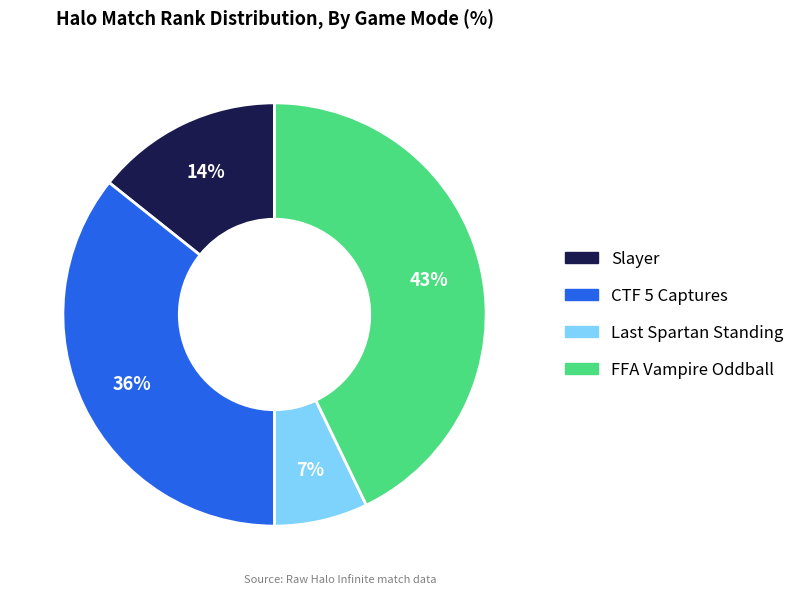

Is there a majority slice in this chart?

No